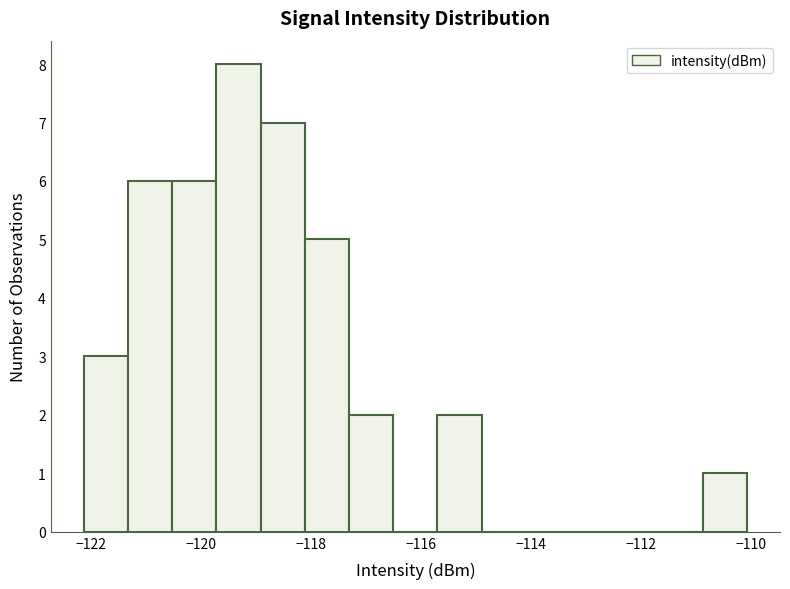

What is the height of the bar covering -110.8 to -110.0 on the x-axis? Neither the bar edges nor the heights are printed on the chart, so give them approximately, as read against the axes.

1